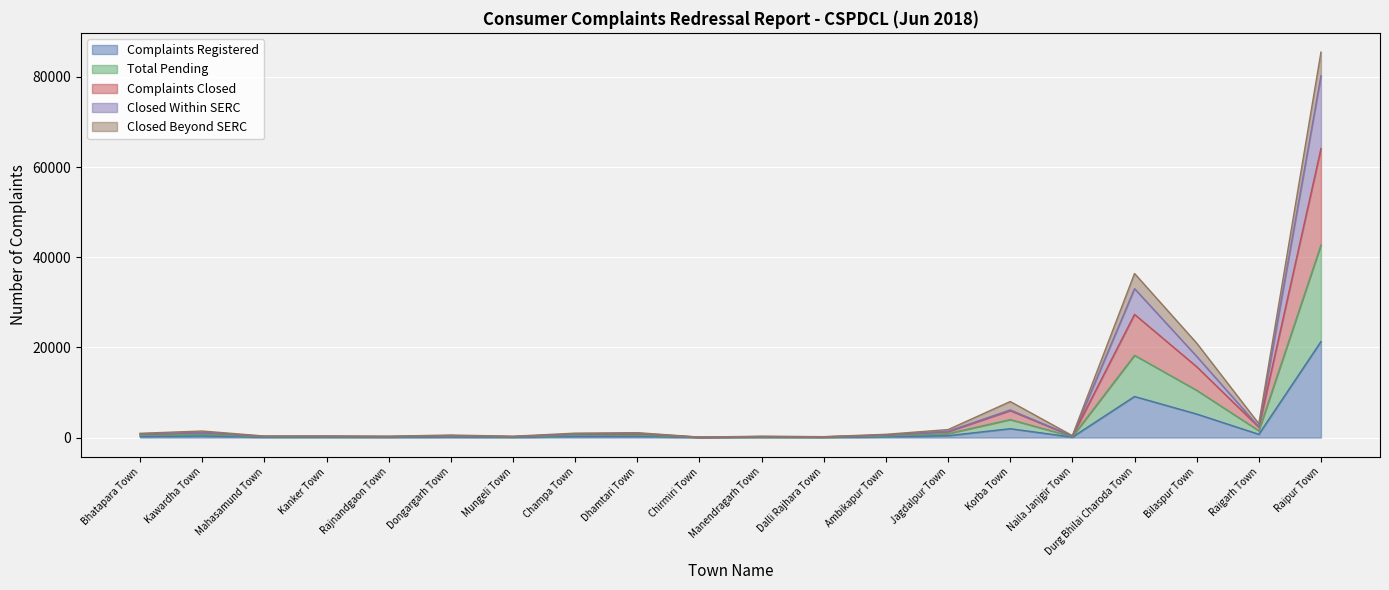

Which category has the highest value in the Complaints Registered series?

Raipur Town